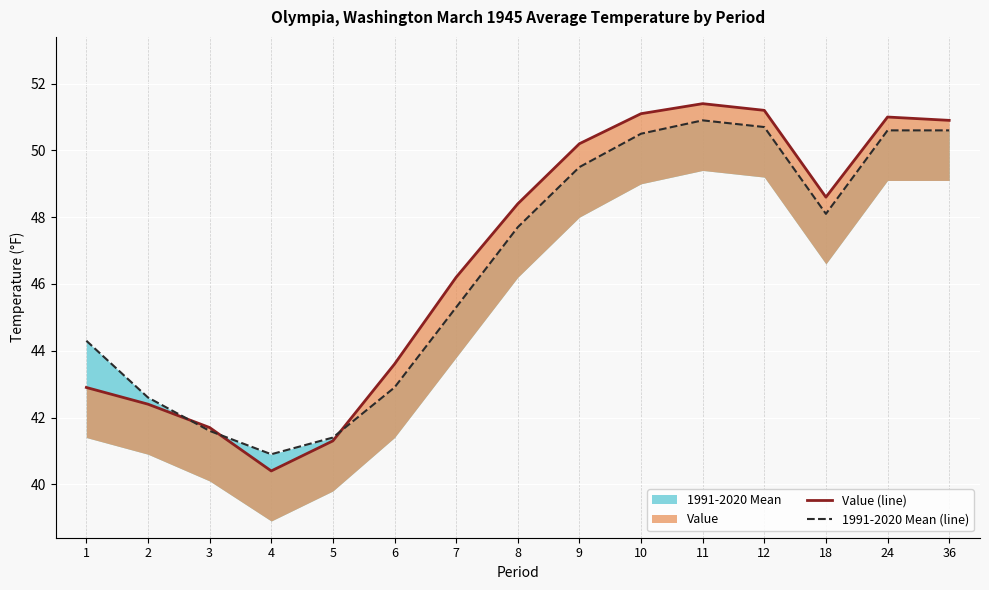

What is the sum of the 1991-2020 Mean (line) values at 3 and 2?

84.2